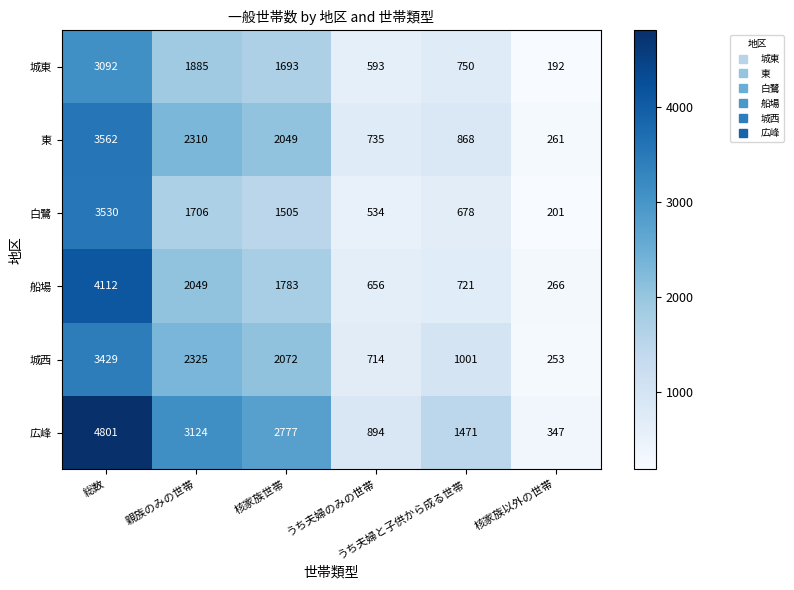

What is the maximum value for 白鷺?

3530